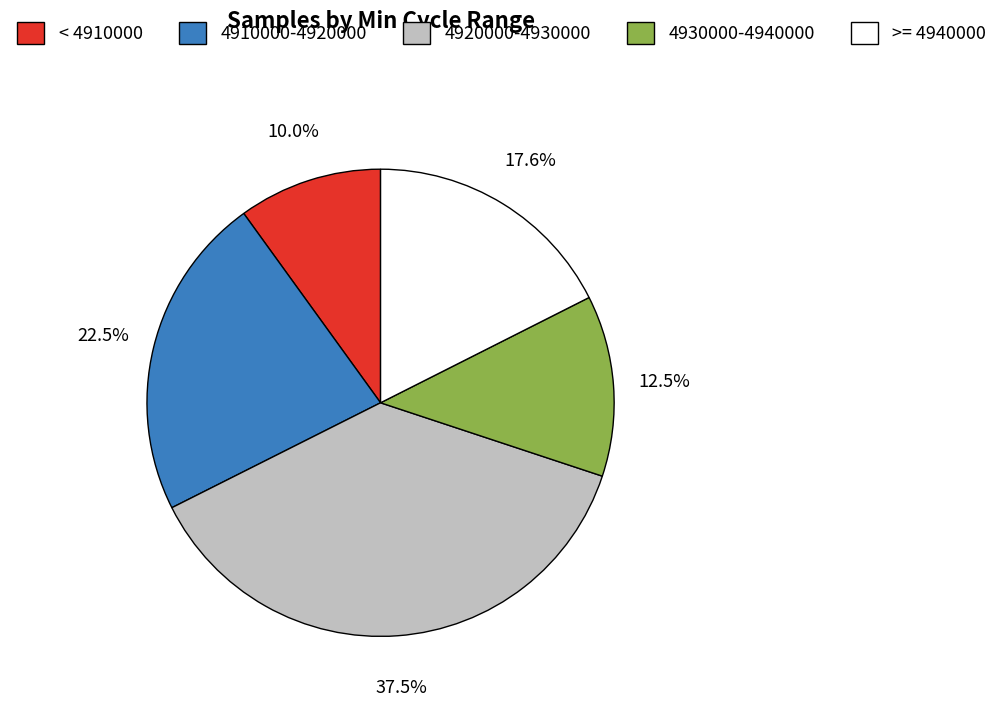

Count the number of slices in the pie.

5